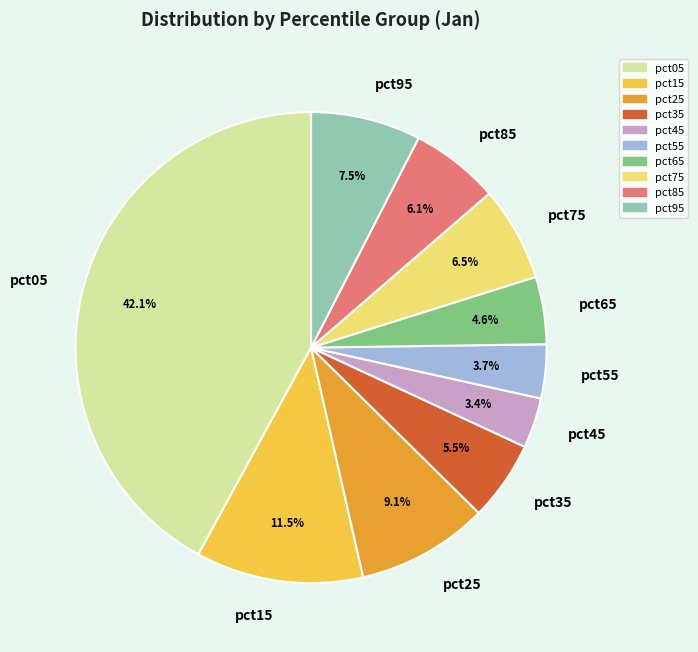

Count the number of slices in the pie.

10